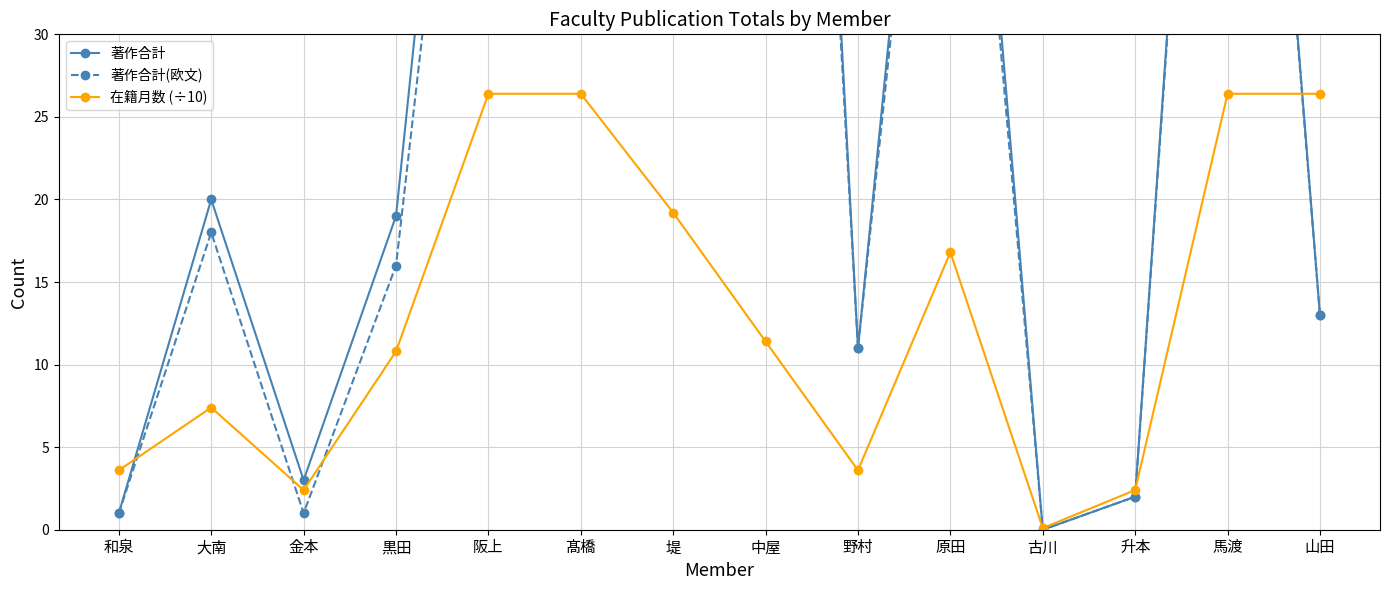

Which label corresponds to the largest value in the chart?

中屋